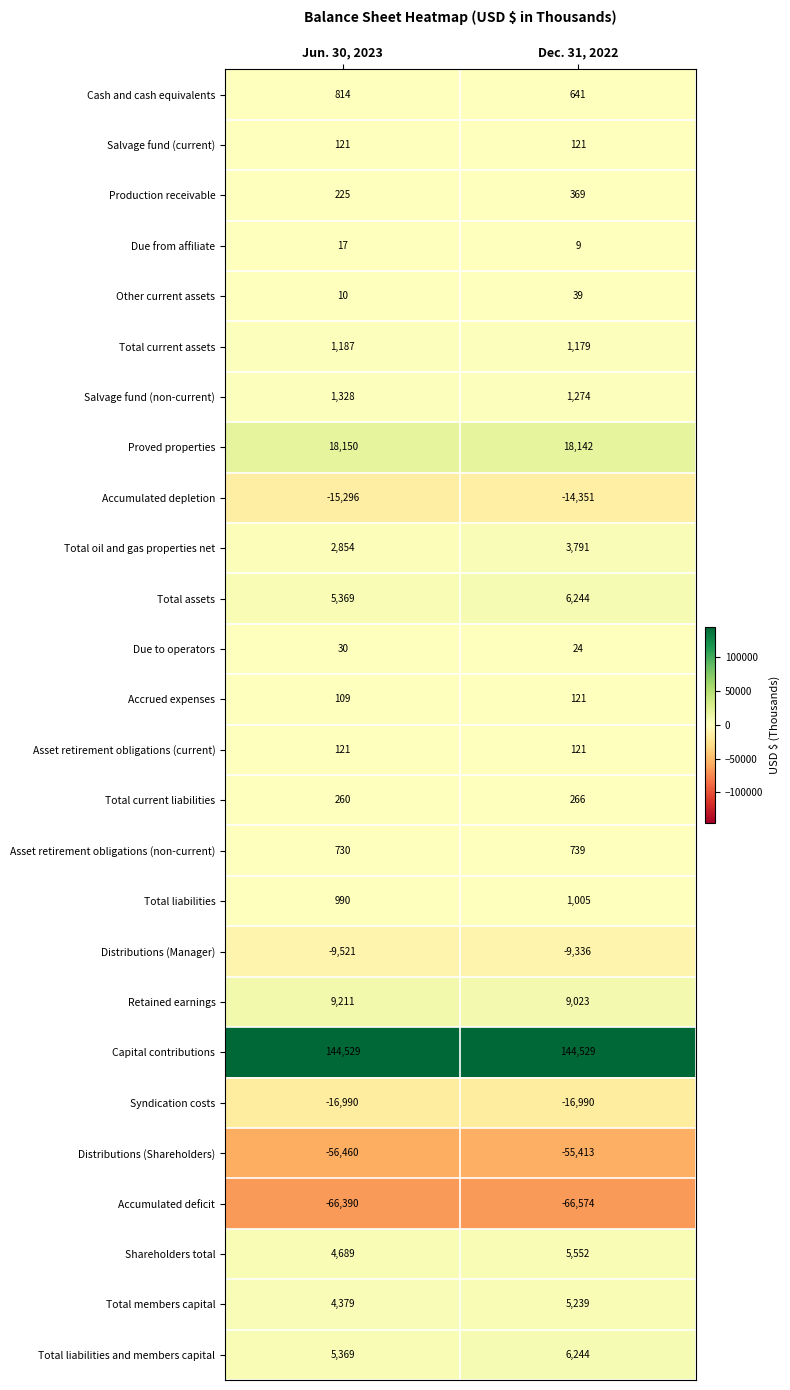

True or false: Total current assets has a value of 1187 at Jun. 30, 2023.

True